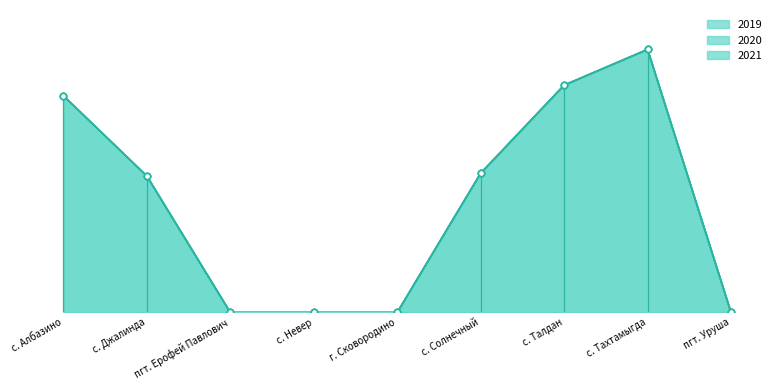

Which series has the widest spread of Y values?

2019